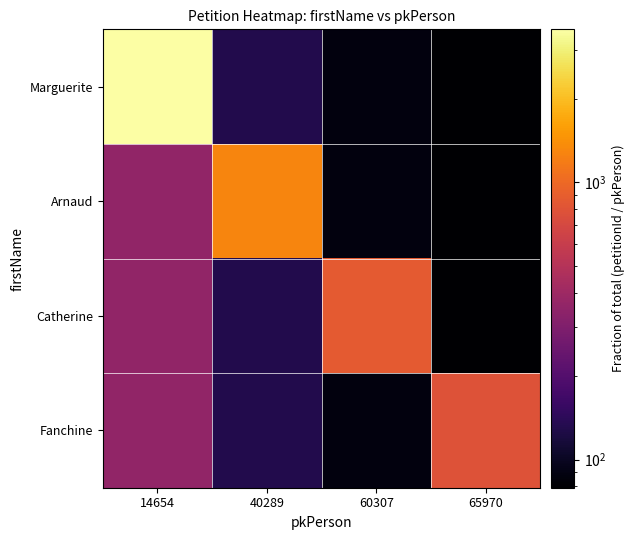

Count the number of categories in the chart.

4